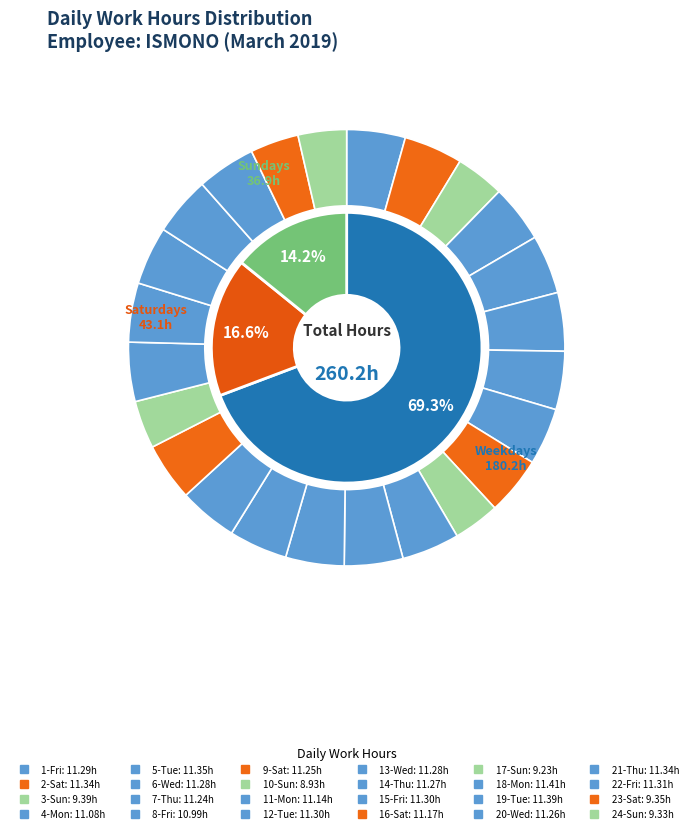

Count the number of slices in the pie.

24